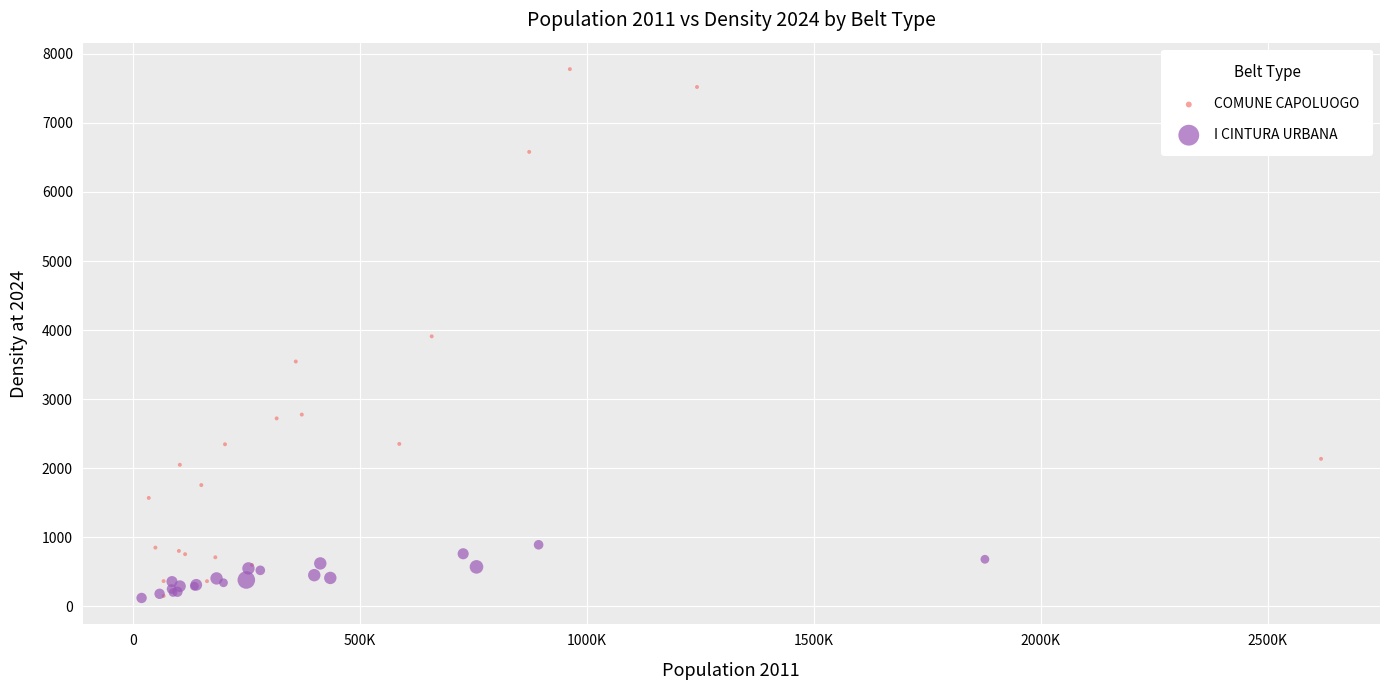

Which series has the largest Y range (max minus min)?

COMUNE CAPOLUOGO